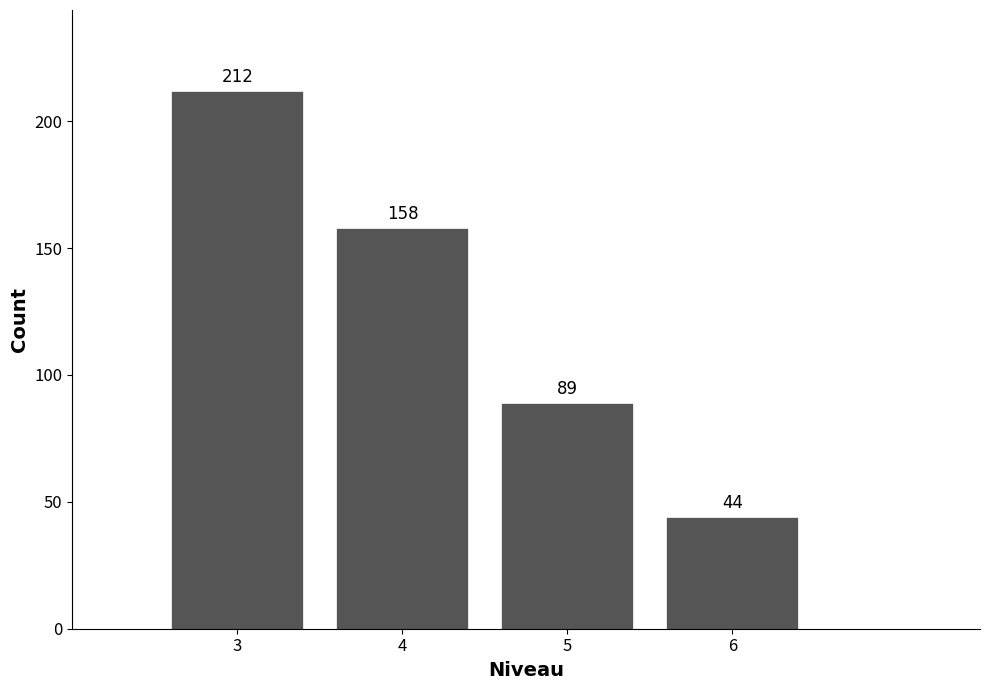

Reading left to right, what are all the values shown in this chart?

212	158	89	44